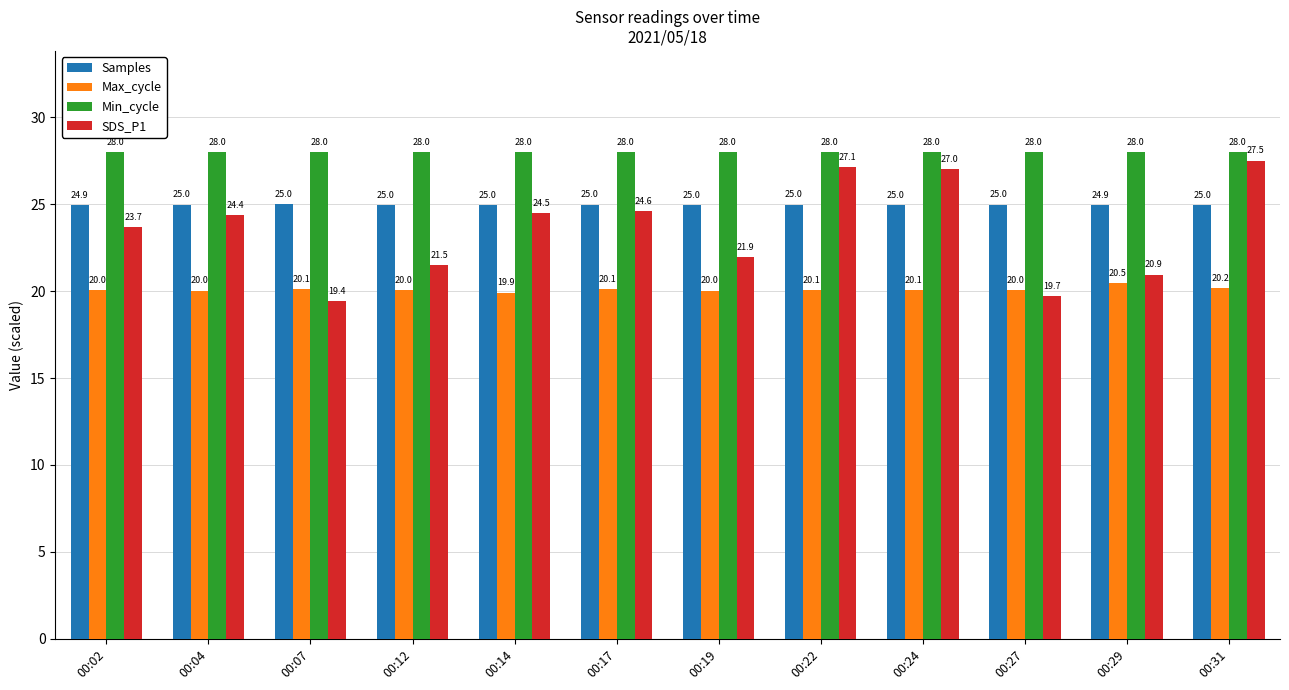

Are the bars horizontal?

No